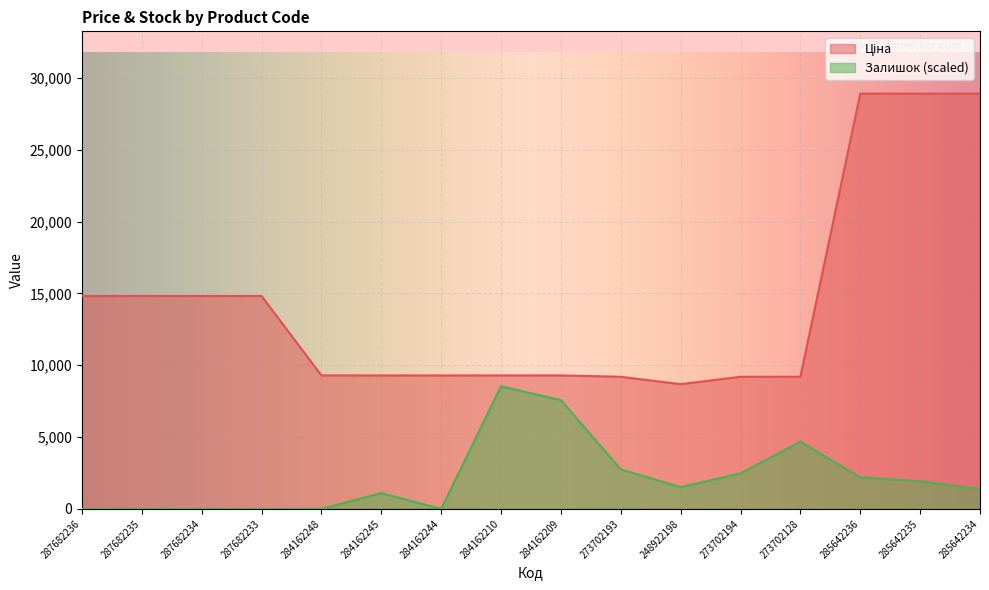

What is the label of the 8th point from the left?

284162210